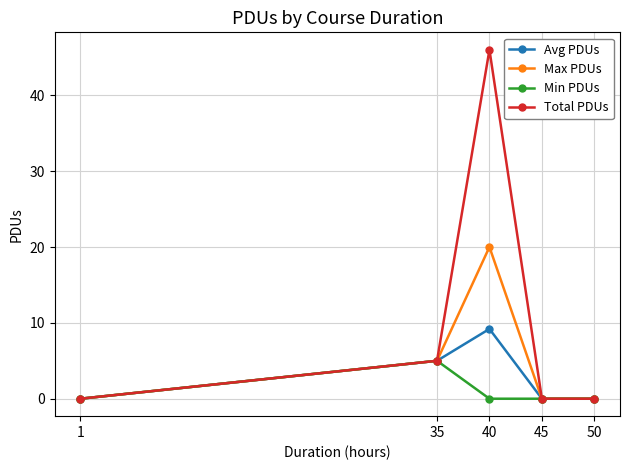

At which category is the sum across all series the highest?

40